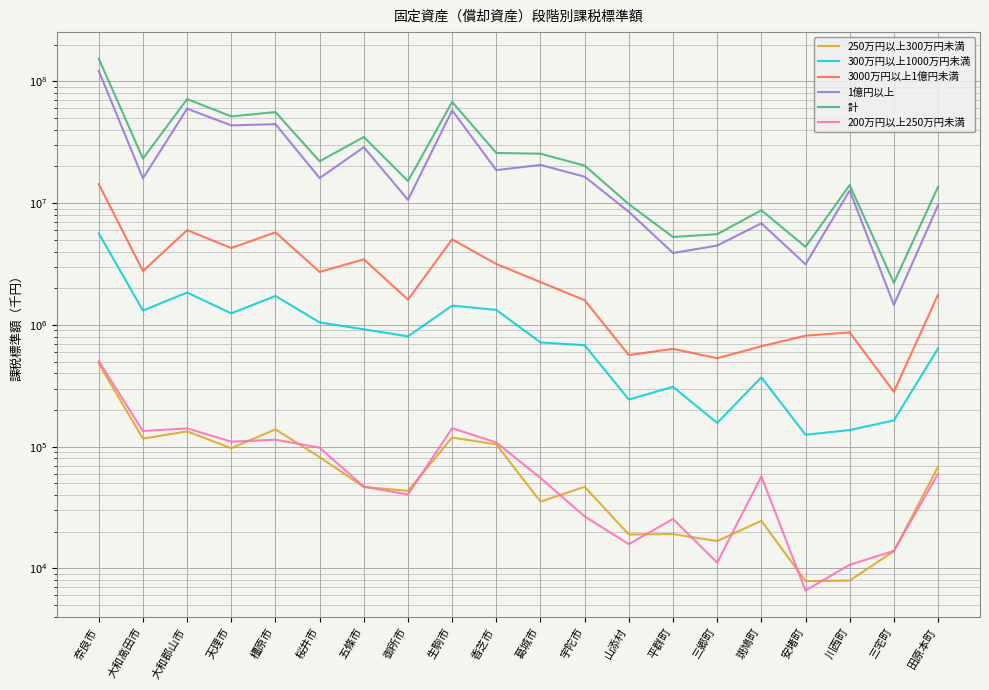

Which has a higher value, 生駒市 or 葛城市?

生駒市